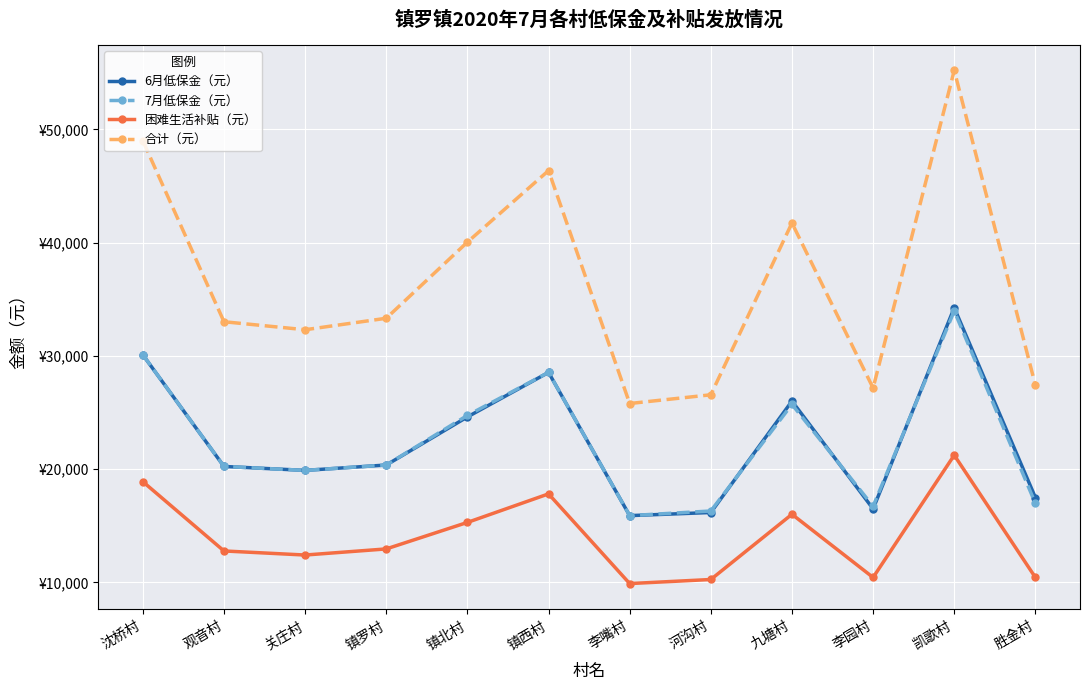

What are all the series names shown in the legend?

6月低保金（元）, 7月低保金（元）, 困难生活补贴（元）, 合计（元）